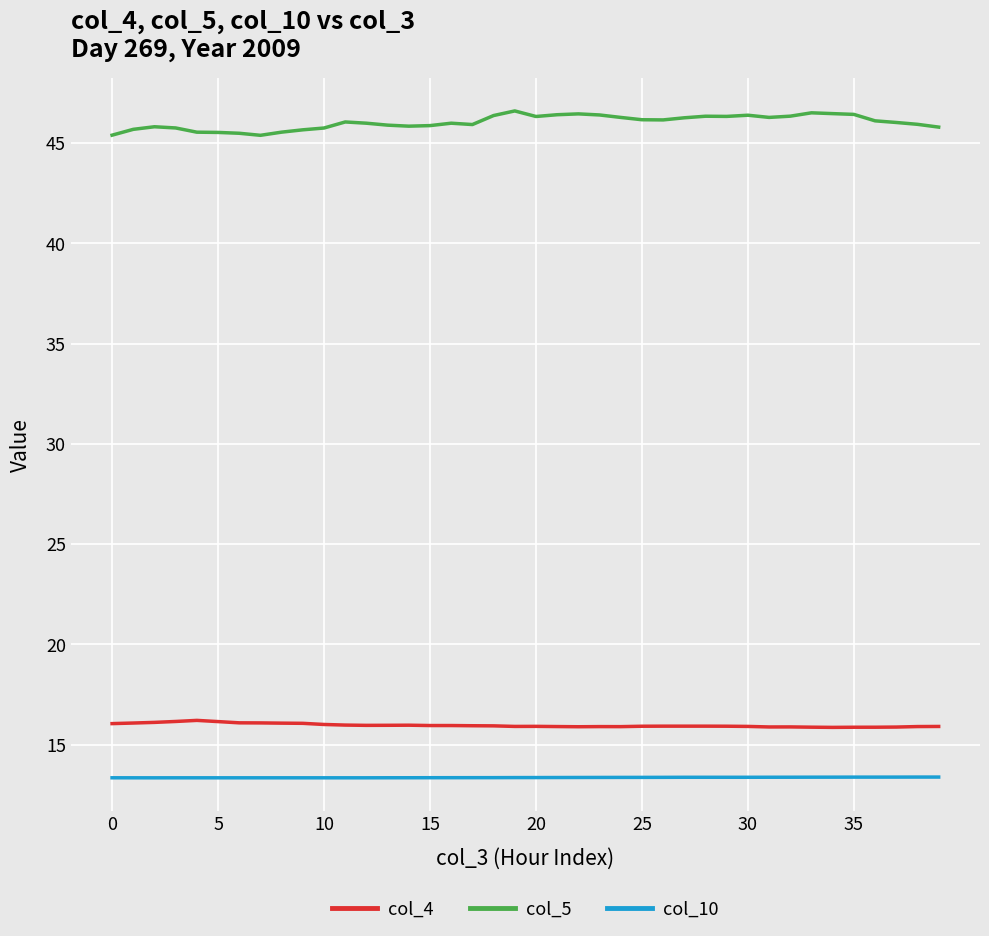

Which series has the widest spread of values?

col_5